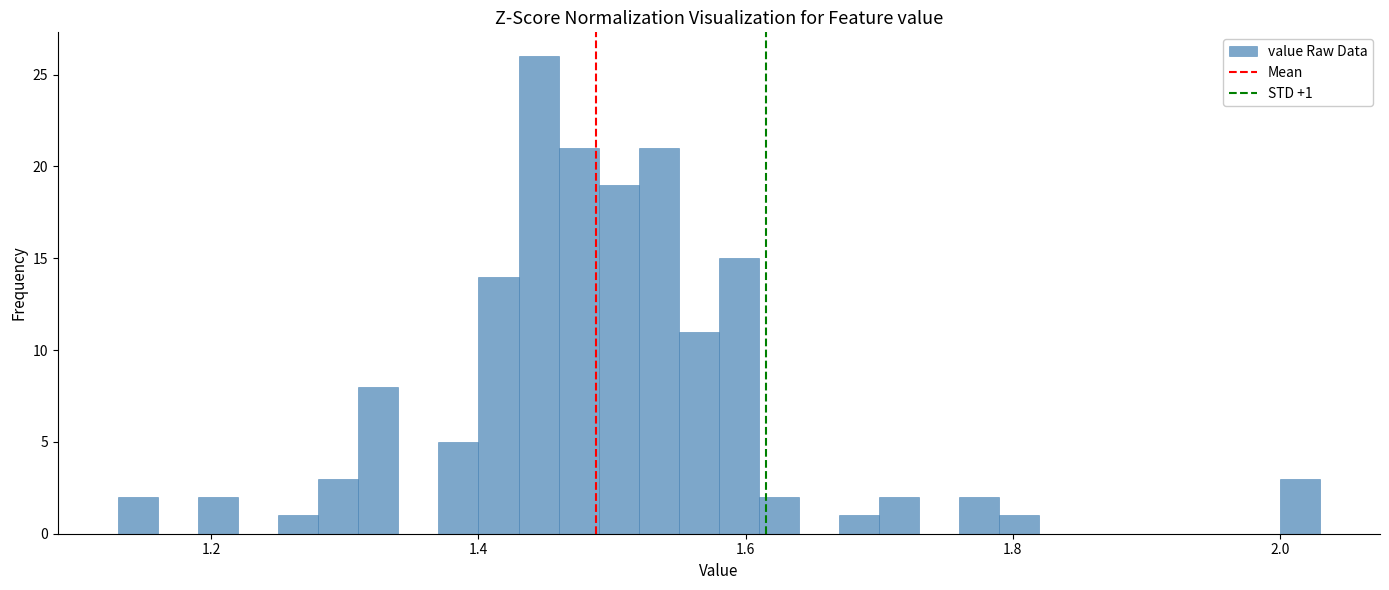

Around what value on the x-axis is the tallest bar? Give the approximate position of its centre, as read against the axis.

1.44